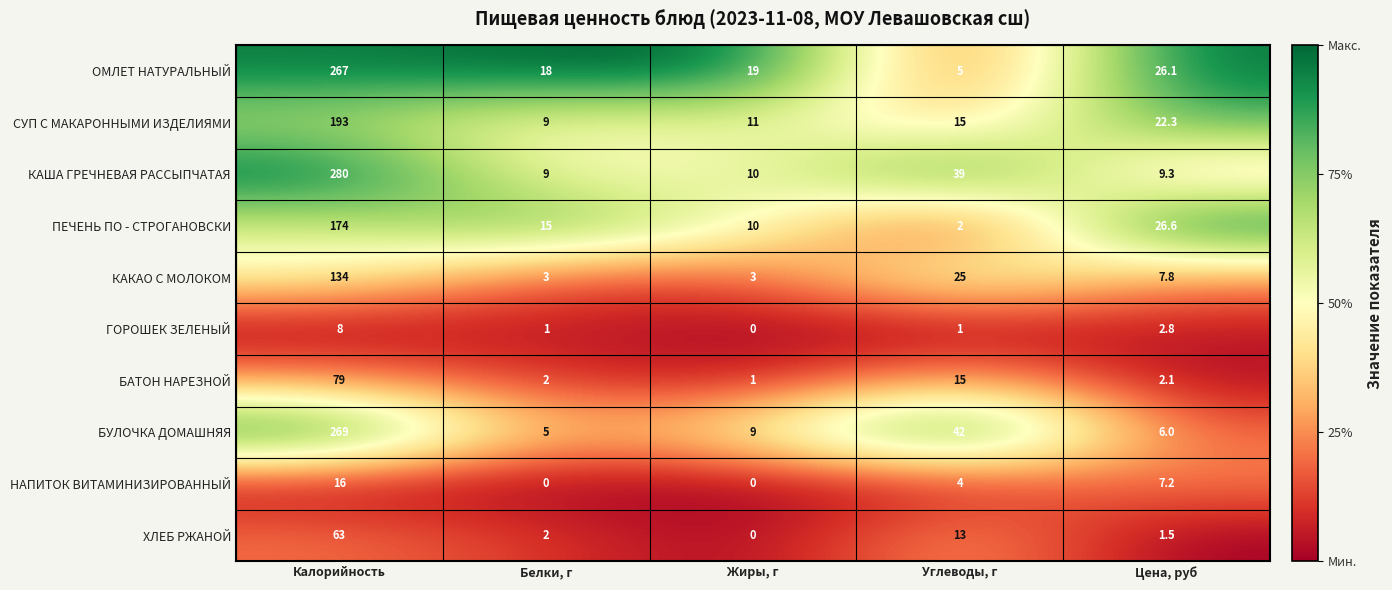

Rank the series at Цена, руб from highest to lowest value.

ПЕЧЕНЬ ПО - СТРОГАНОВСКИ, ОМЛЕТ НАТУРАЛЬНЫЙ, СУП С МАКАРОННЫМИ ИЗДЕЛИЯМИ, КАША ГРЕЧНЕВАЯ РАССЫПЧАТАЯ, КАКАО С МОЛОКОМ, НАПИТОК ВИТАМИНИЗИРОВАННЫЙ, БУЛОЧКА ДОМАШНЯЯ, ГОРОШЕК ЗЕЛЕНЫЙ, БАТОН НАРЕЗНОЙ, ХЛЕБ РЖАНОЙ